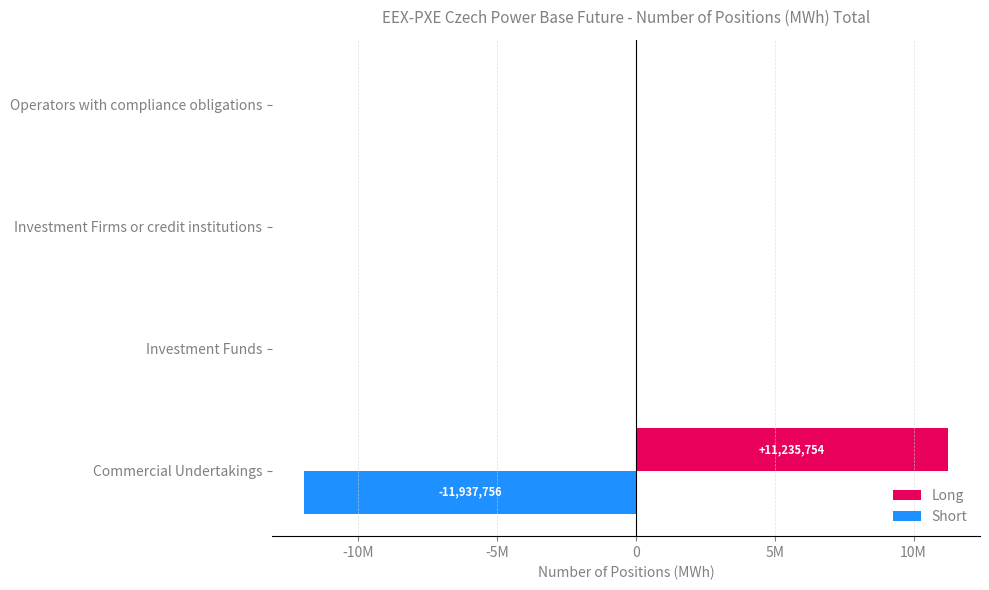

Which series has the widest spread of values?

Short